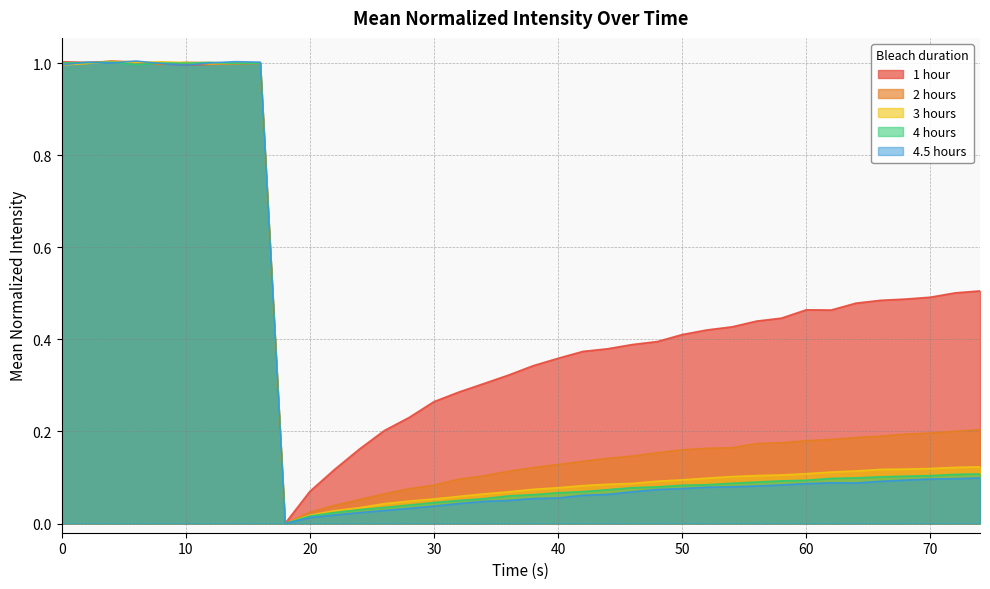

Rank the series at 66 from lowest to highest value.

4.5 hours, 4 hours, 3 hours, 2 hours, 1 hour